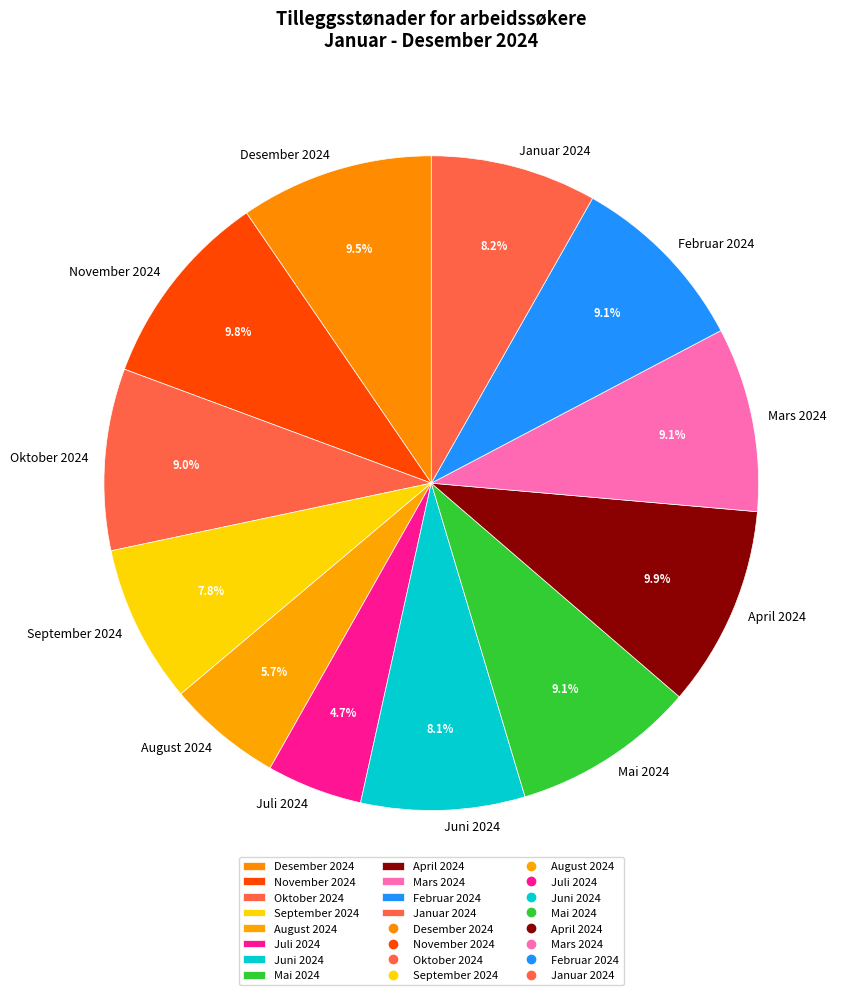

Which slice is the smallest?

Juli 2024